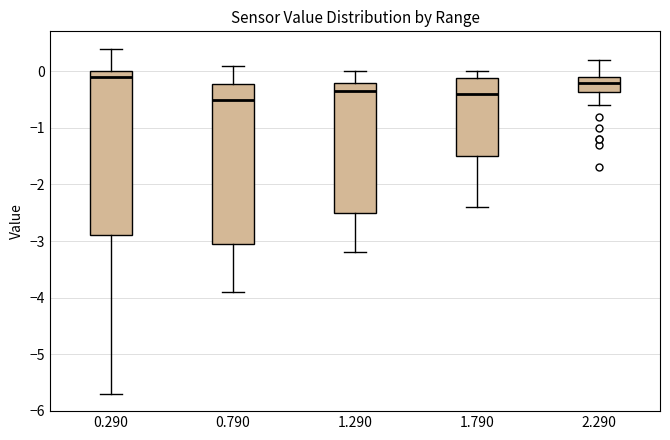

Where does the upper whisker of the box at x = 1.790 end on the y-axis? The values are not printed on the chart, so give them approximately, as read against the axis.

0.0